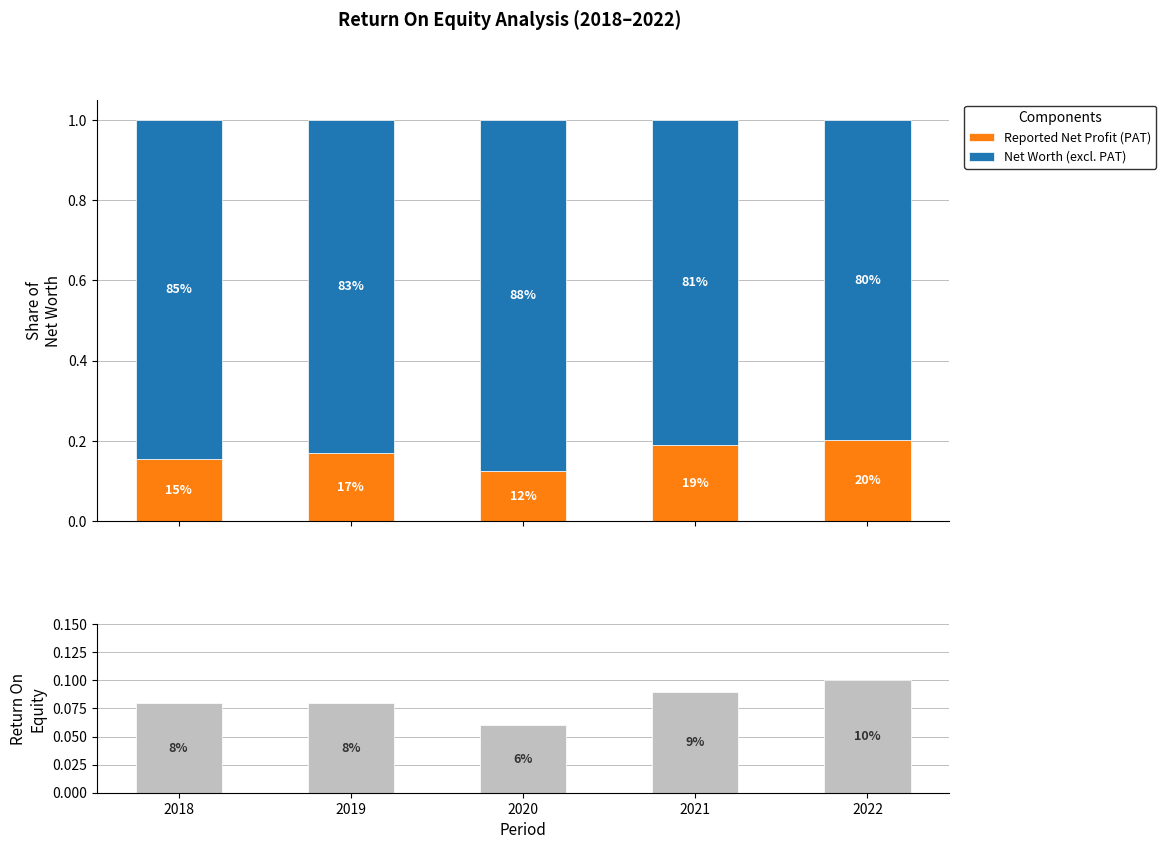

List the labels in order of Return On Equity value, largest first.

2022, 2021, 2018, 2019, 2020